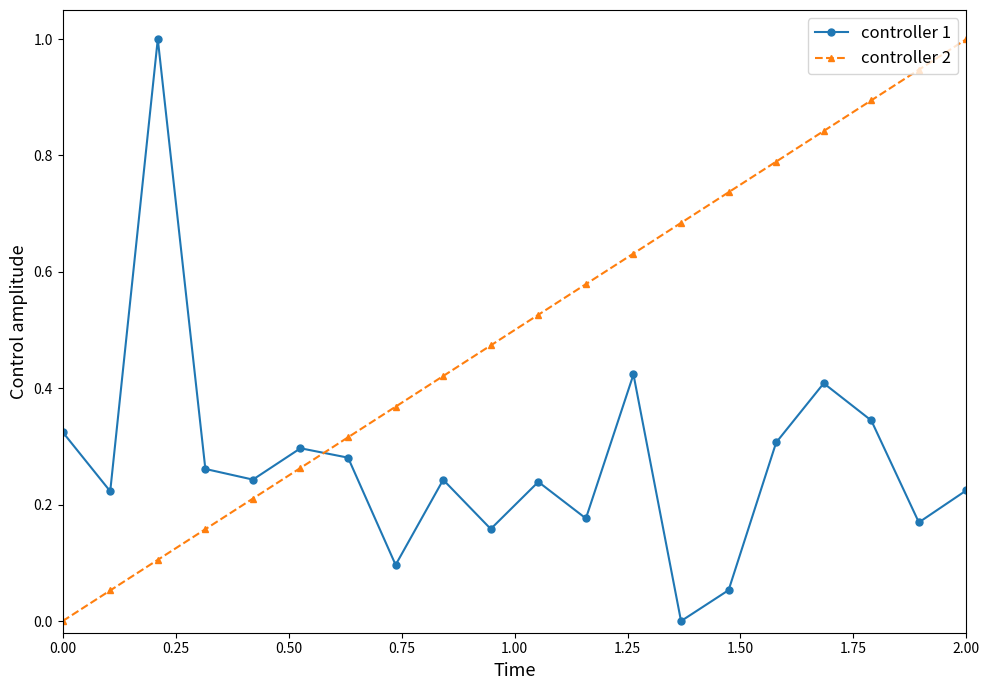

Rank the series by their average value, from lowest to highest.

controller 1, controller 2